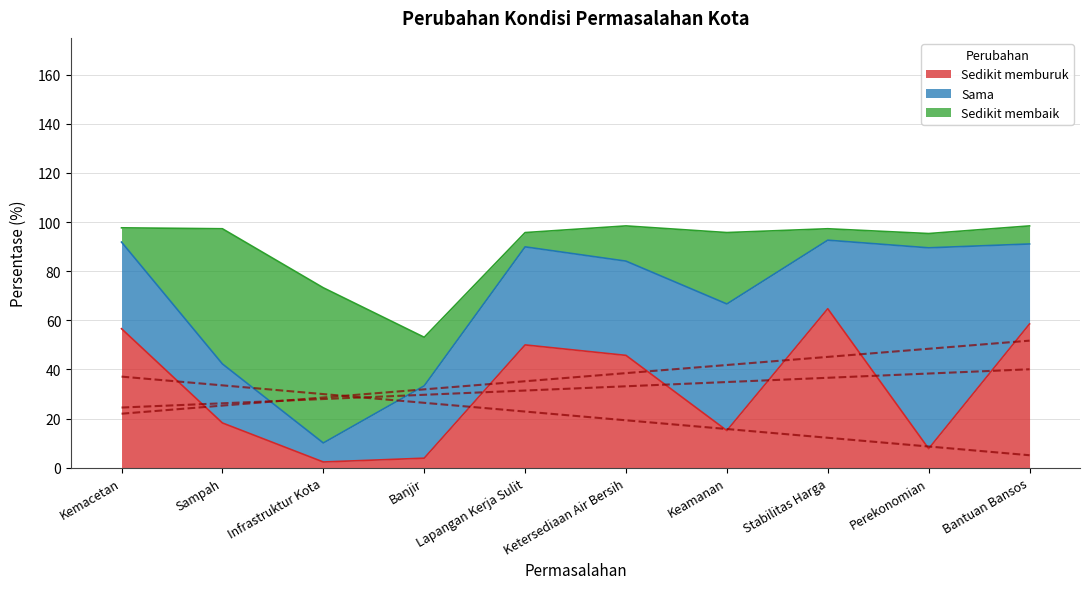

Rank the series at Stabilitas Harga from highest to lowest value.

Sedikit memburuk, Sama, Sedikit membaik